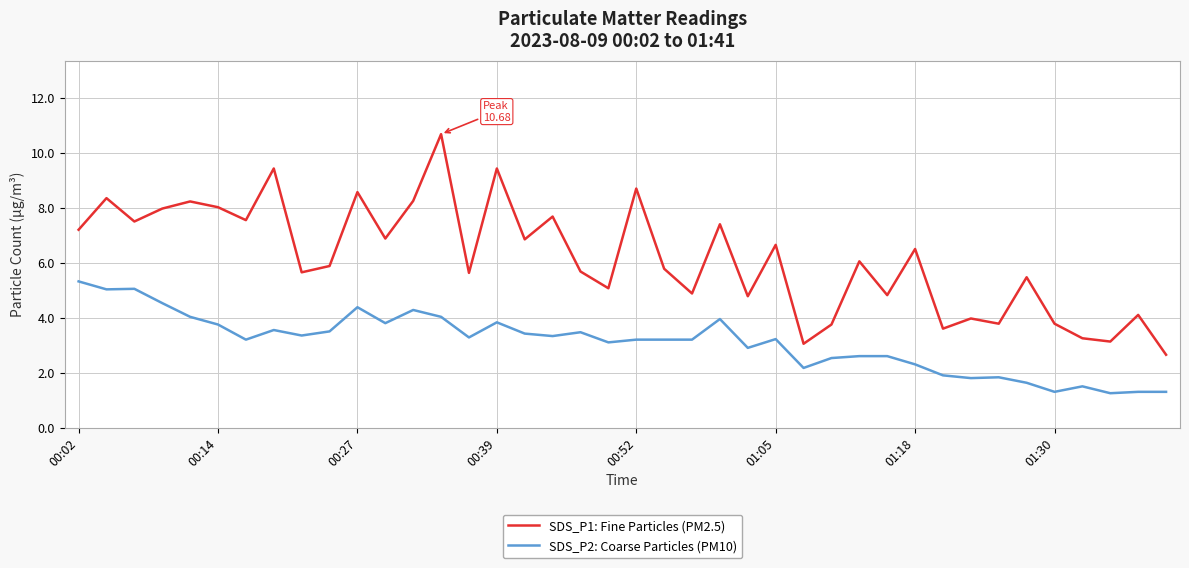

What is the greatest value displayed?

10.7